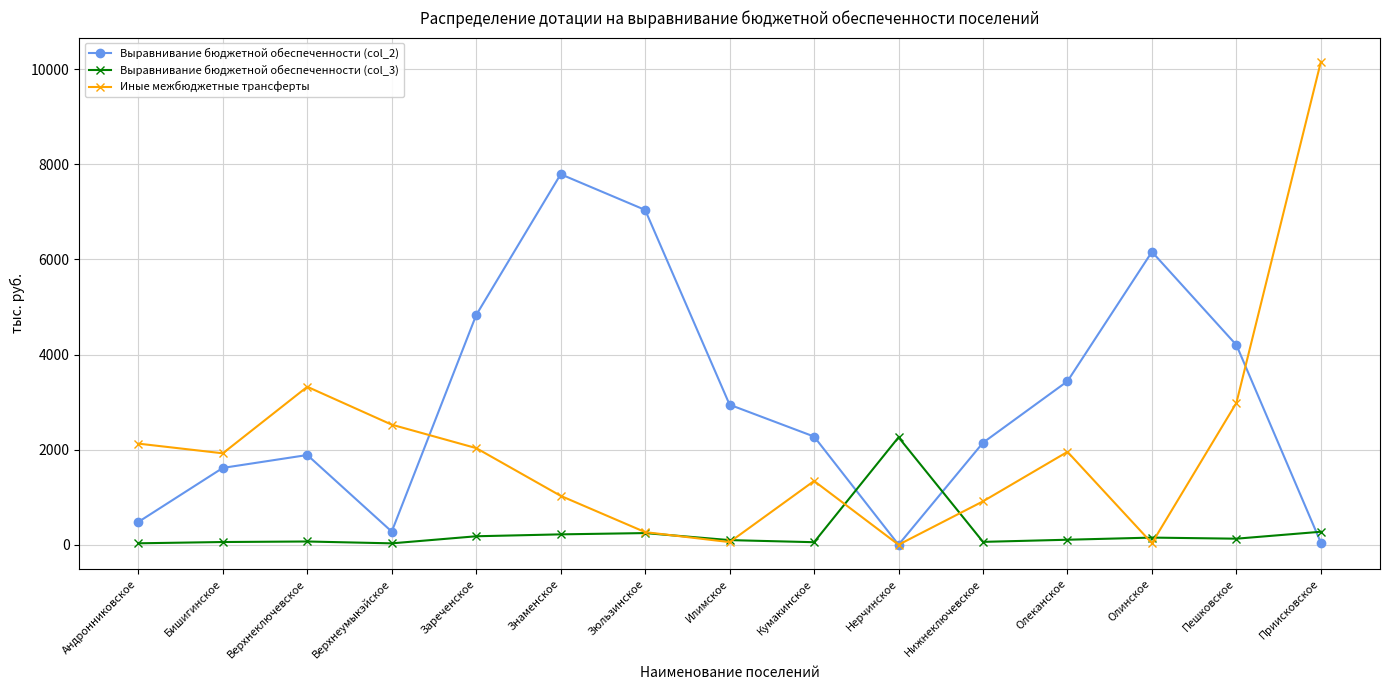

Where does the Выравнивание бюджетной обеспеченности (col_2) series first go above 2275?

Зареченское